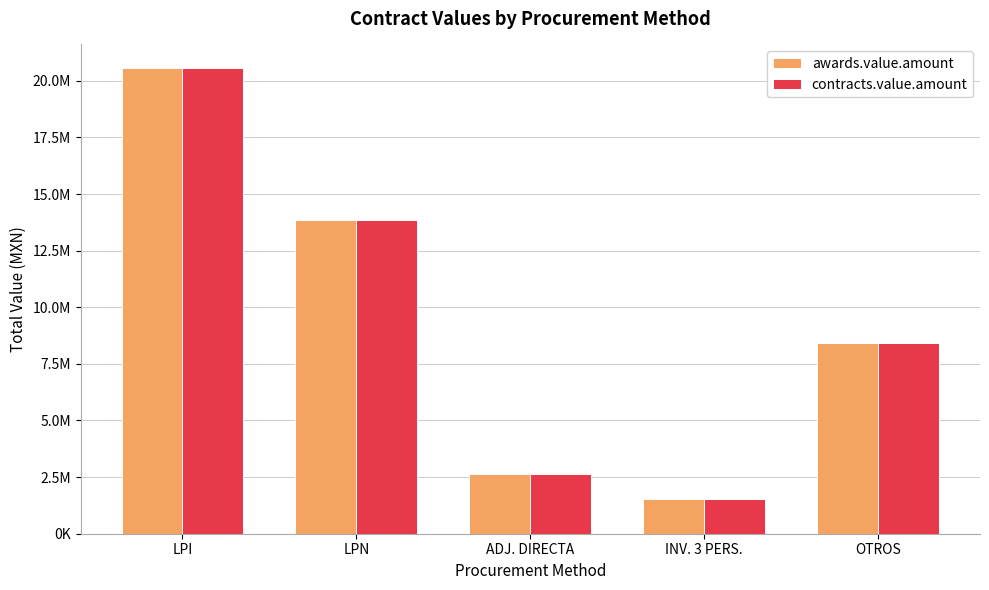

What is the label of the 5th bar from the left?

OTROS